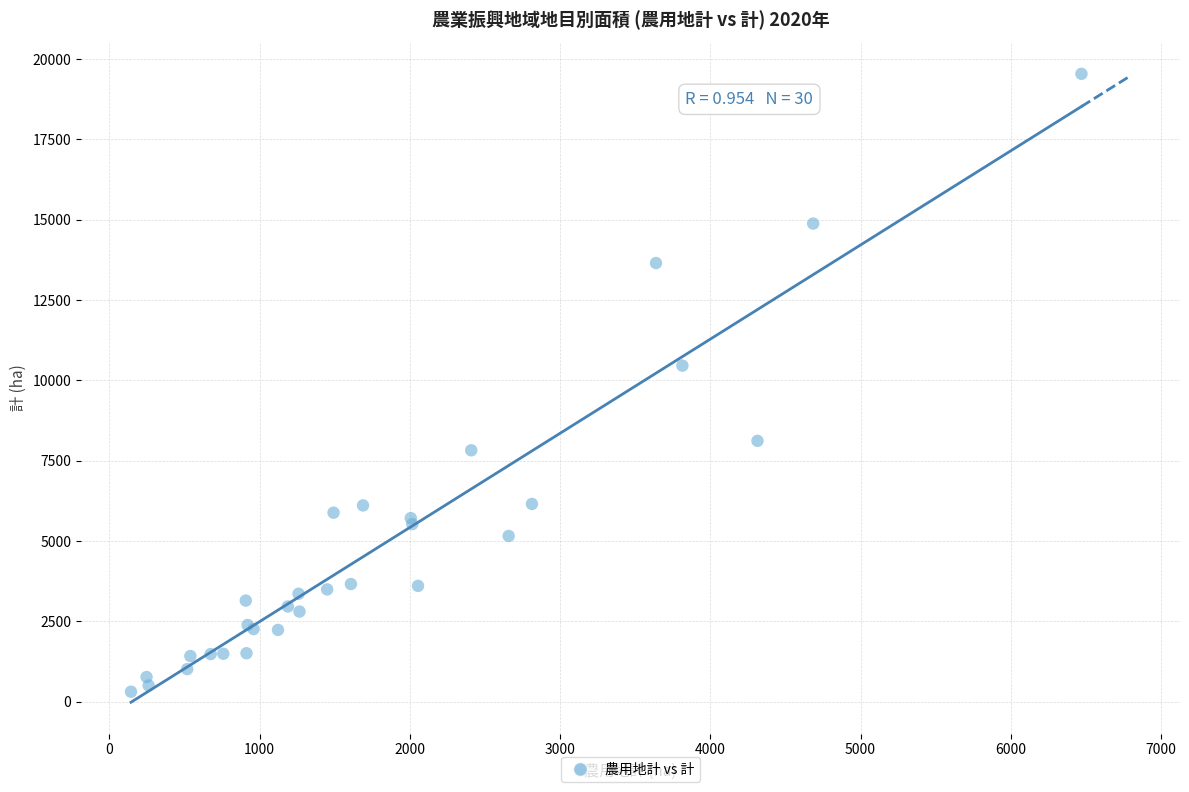

What Y value in the scatter plot is closest to 9924?

10457.9